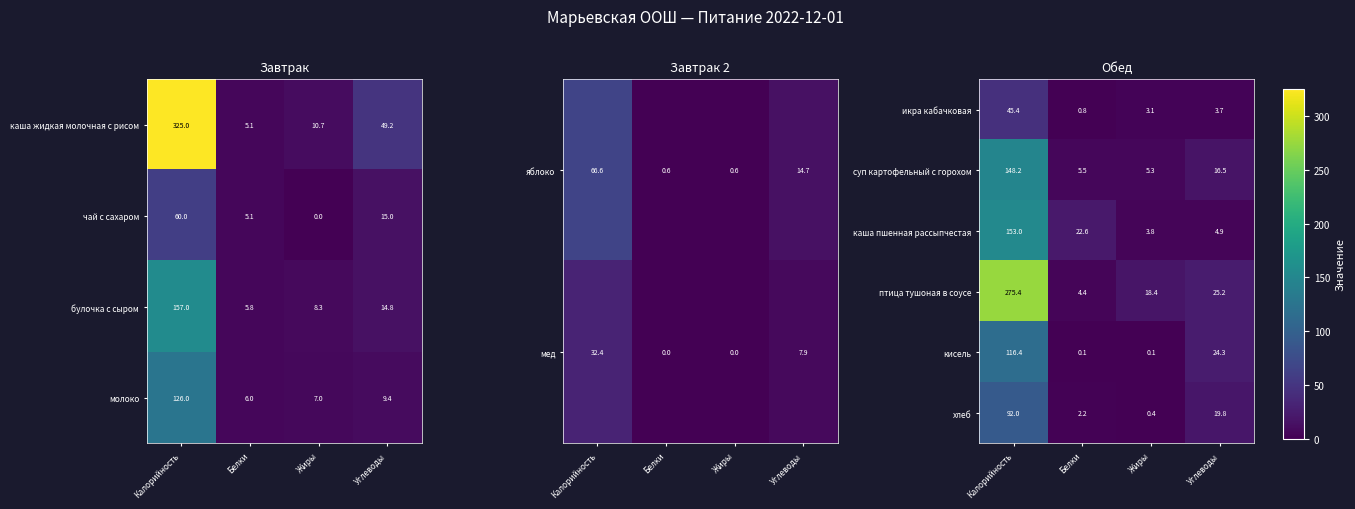

What is the total value across all series at Калорийность?

830.4